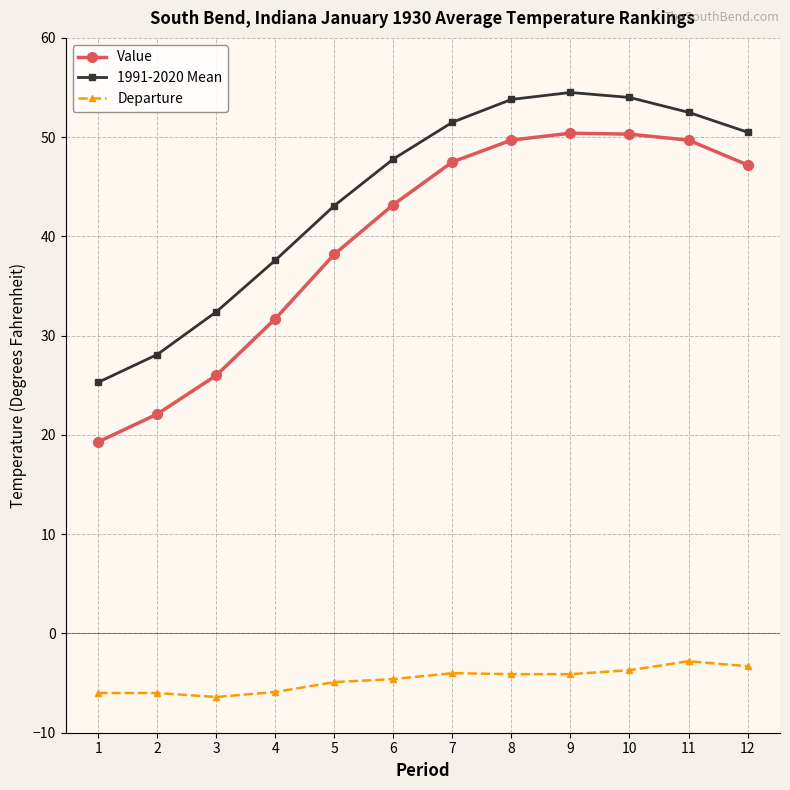

The value of Departure at 2 is -9.3. True or false?

False